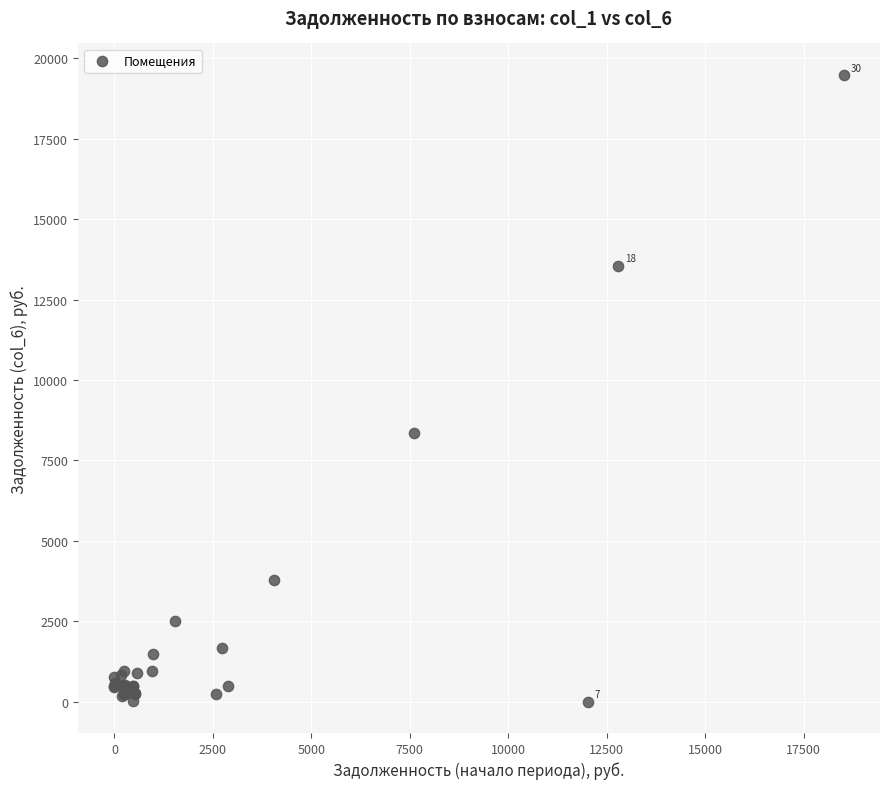

What Y value in the scatter plot is closest to 9742?

8354.8